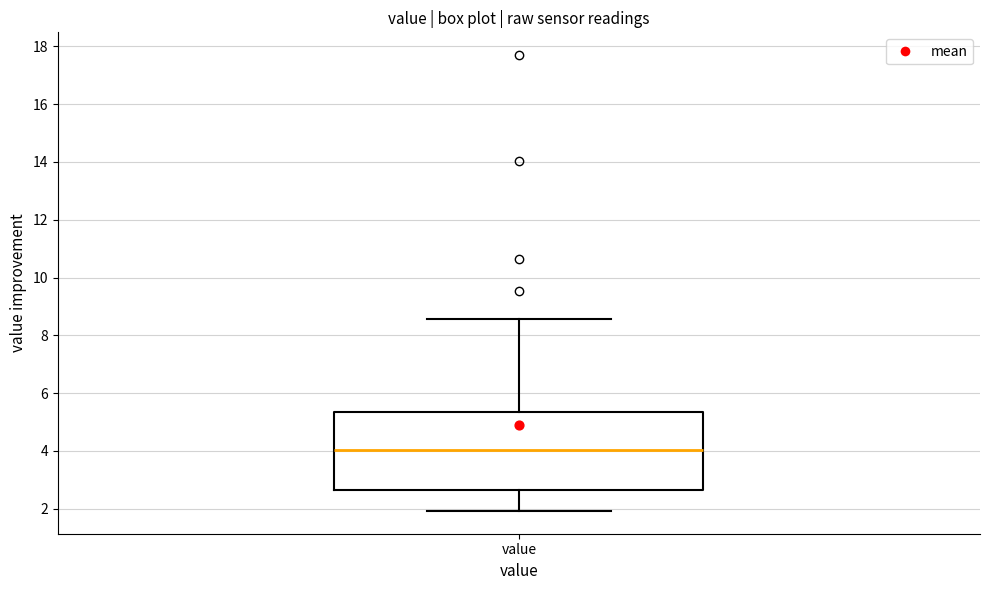

Transcribe this box plot: give where the median line is, the range the box spans, and where the two whiskers end, as read against the y-axis. The values are not printed on the chart, so give them approximately, as read against the axis.

median 4.0, box 2.6 to 5.4, whiskers 2.0 to 8.6